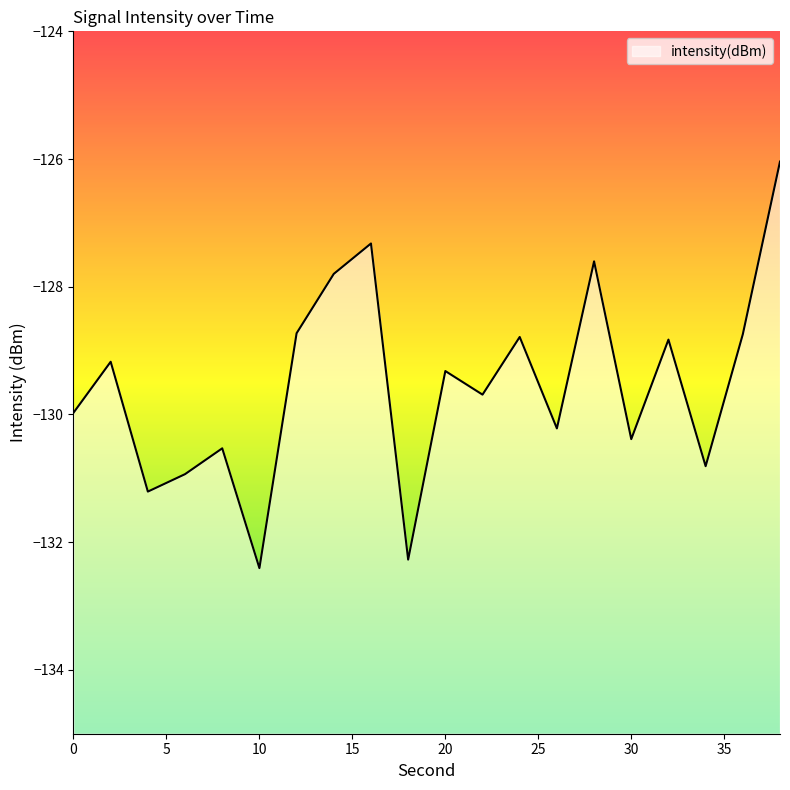

How many interior local valleys (lower than both neighbors) does the data have?

7